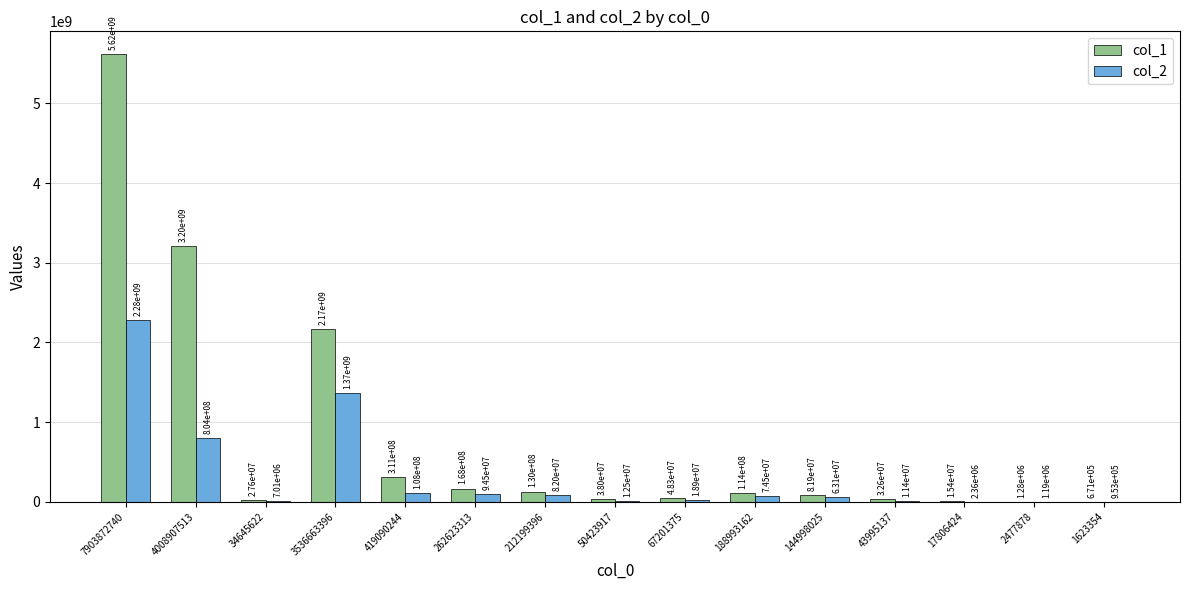

What is the sum of the col_2 values at 7903872740 and 43995137?

2293645166